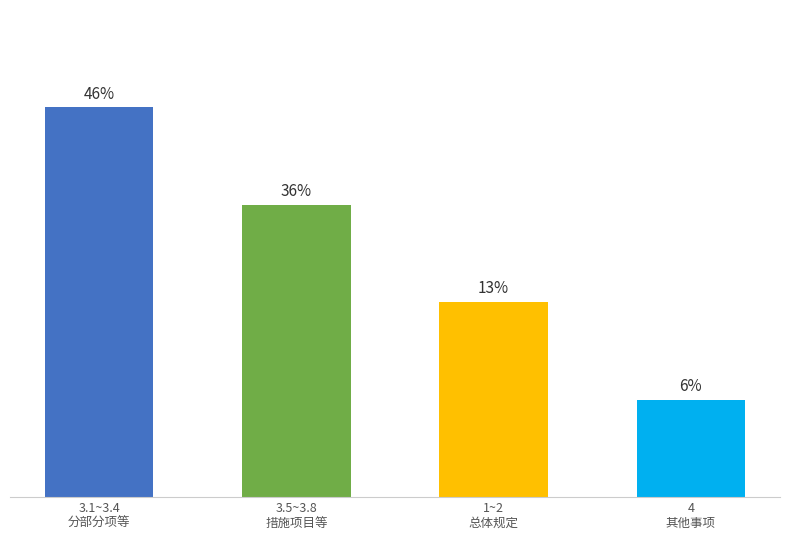

Are the bars horizontal?

No